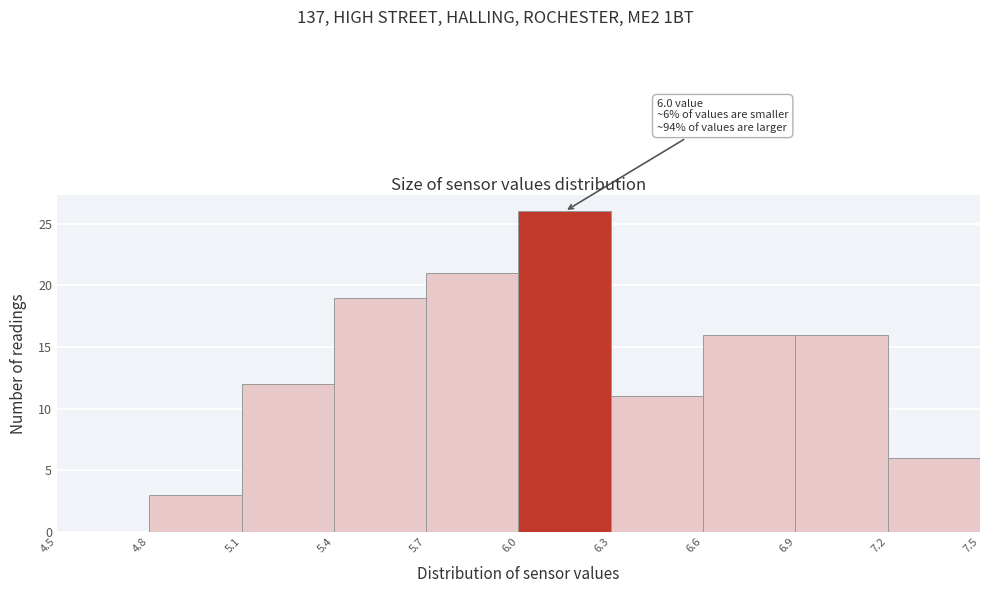

Which range on the x-axis has the tallest bar?

6.0 to 6.3